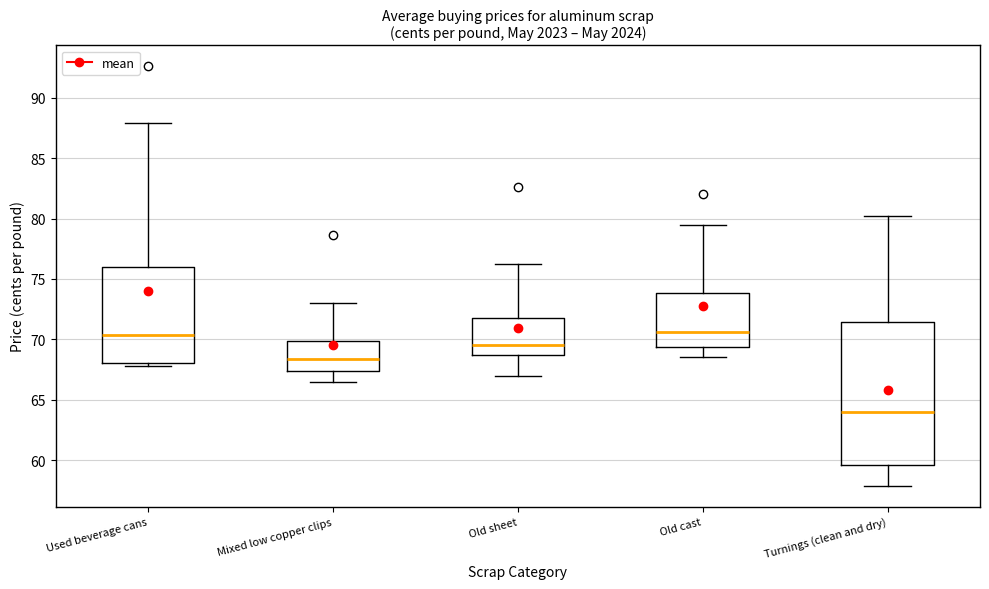

Reading left to right, read every box against the y-axis: the position of its median line, the range the box covers, and the ends of its whiskers. The values are not printed on the chart, so give them approximately, as read against the axis.

Used beverage cans: median 70.5, box 68.0 to 76.0, whiskers 68.0 (just below the box's lower edge) to 88.0
Mixed low copper clips: median 68.5, box 67.5 to 70.0, whiskers 66.5 to 73.0
Old sheet: median 69.5, box 68.5 to 72.0, whiskers 67.0 to 76.5
Old cast: median 70.5, box 69.5 to 74.0, whiskers 68.5 to 79.5
Turnings (clean and dry): median 64.0, box 59.5 to 71.5, whiskers 58.0 to 80.0